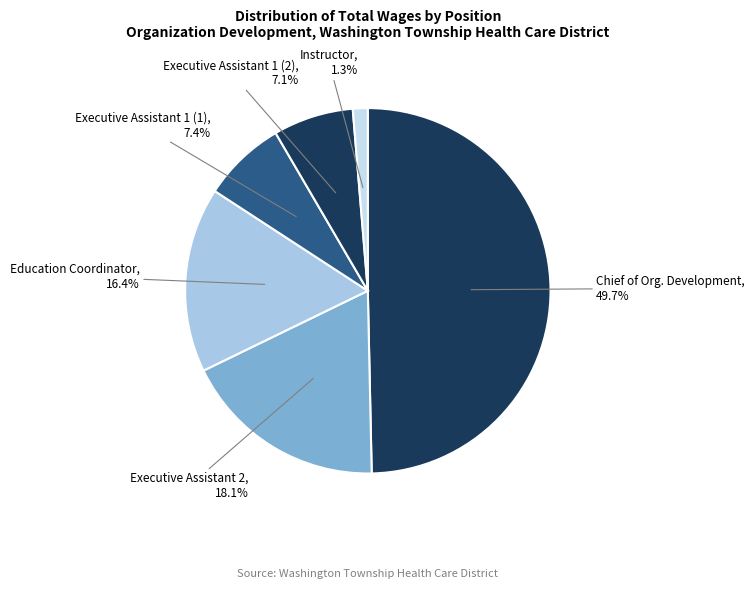

To the nearest percent, what percentage of the pie is Chief of Org. Development?

50%